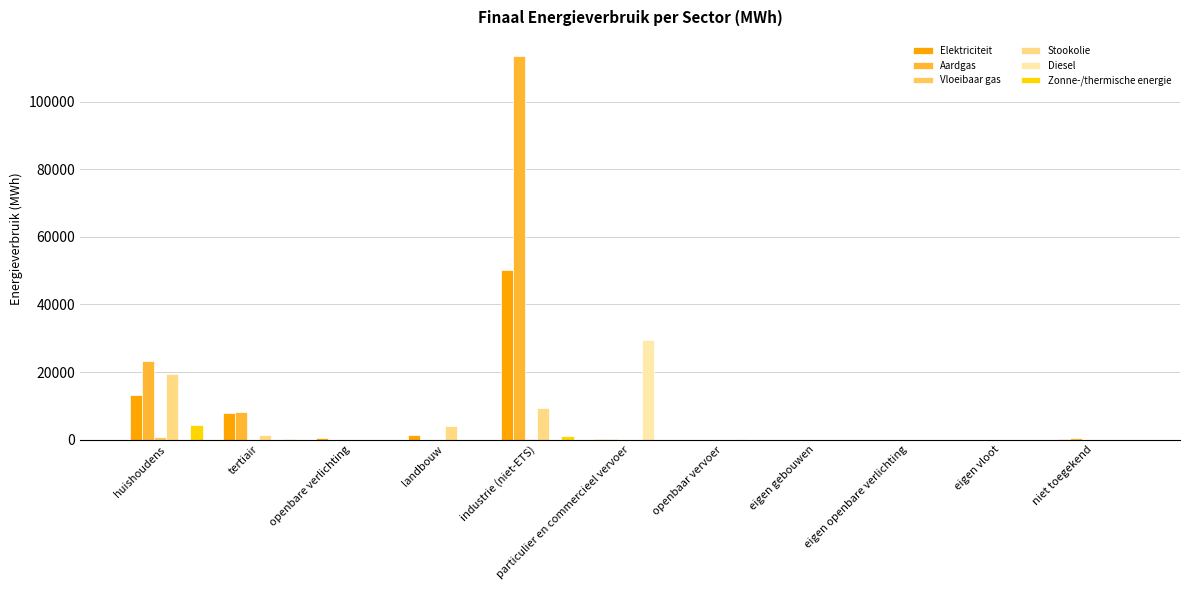

What is the maximum value for Diesel?

29548.9